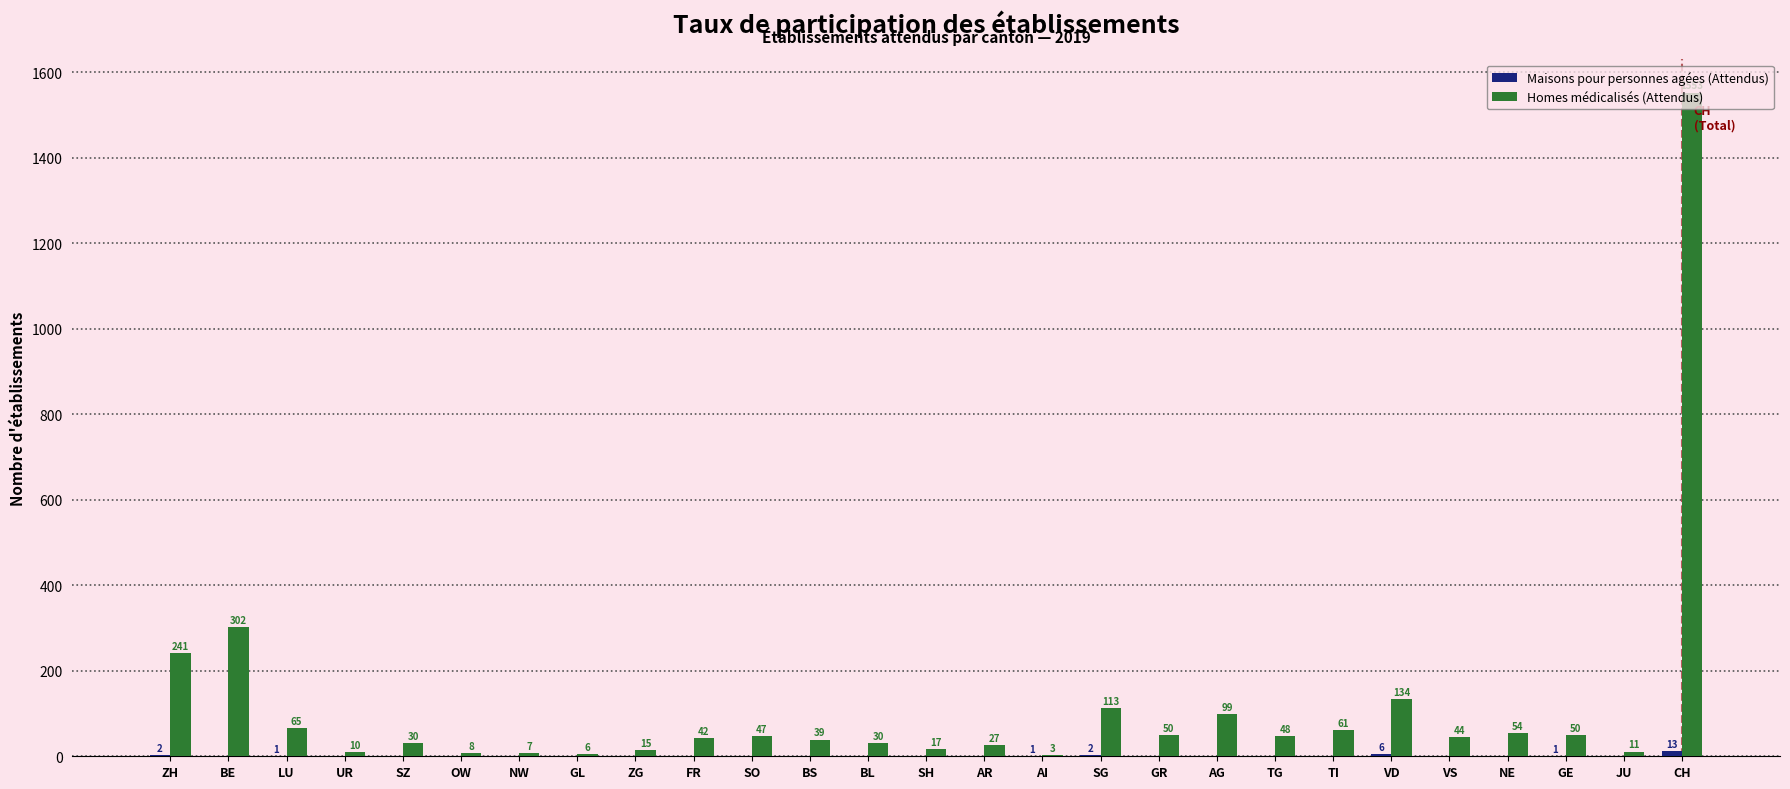

How many data points does each series have?

27